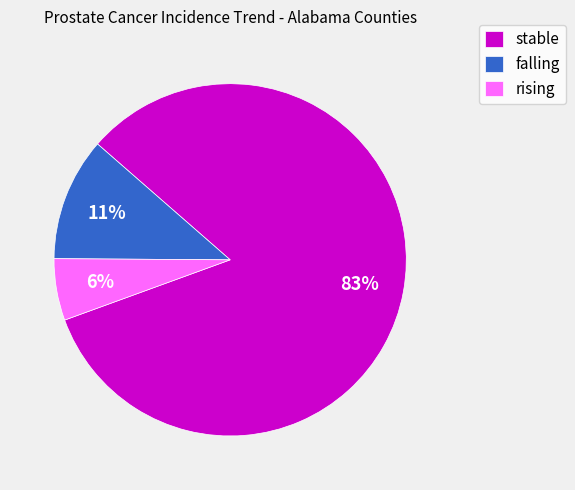

Combined, do falling and rising account for over 50%?

No